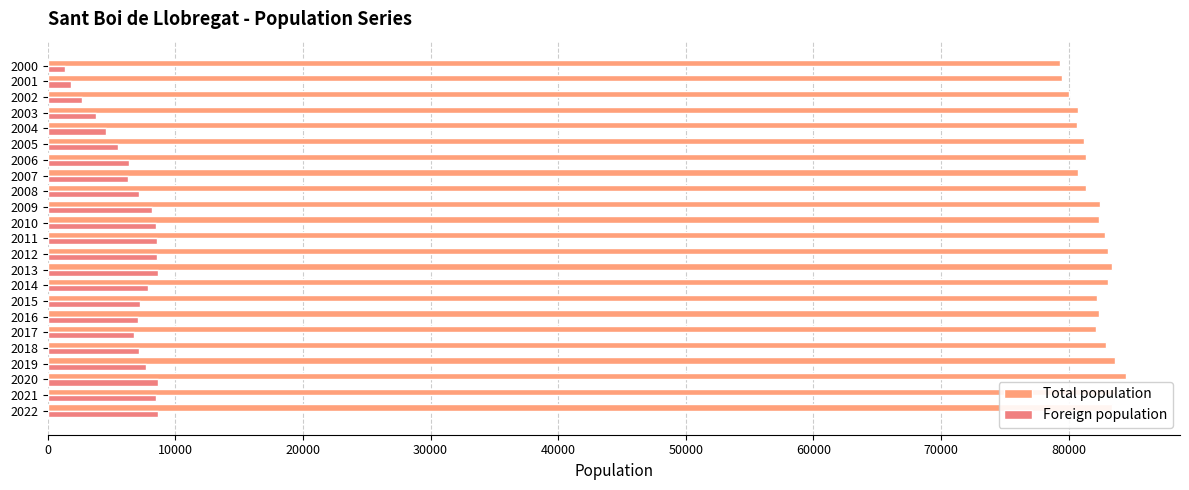

Count the number of categories in the chart.

23